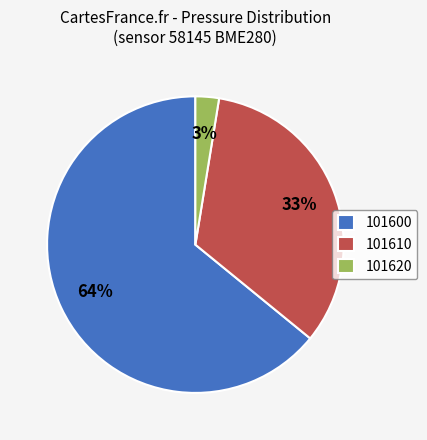

To the nearest percent, what portion does 101600 represent?

64%